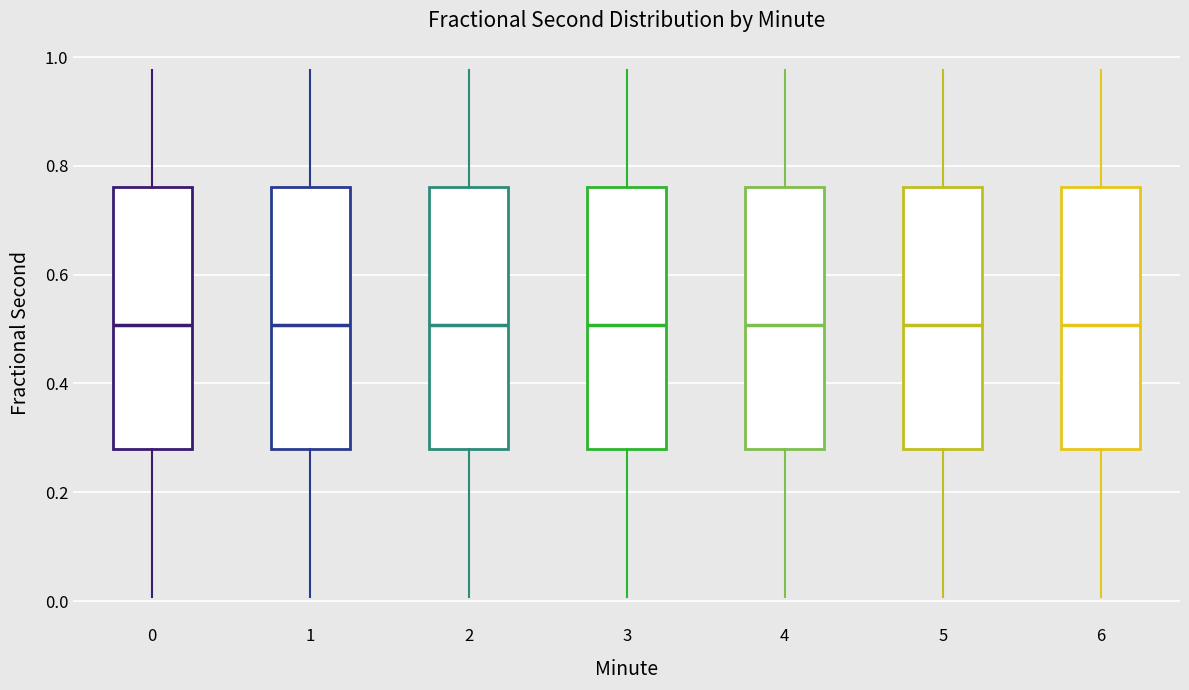

Reading left to right, transcribe this box plot: for each box, give where its median line is, the range the box spans, and where its two whiskers end, as read against the y-axis. The values are not printed on the chart, so give them approximately, as read against the axis.

0: median 0.50, box 0.28 to 0.76, whiskers 0.00 to 0.98
1: median 0.50, box 0.28 to 0.76, whiskers 0.00 to 0.98
2: median 0.50, box 0.28 to 0.76, whiskers 0.00 to 0.98
3: median 0.50, box 0.28 to 0.76, whiskers 0.00 to 0.98
4: median 0.50, box 0.28 to 0.76, whiskers 0.00 to 0.98
5: median 0.50, box 0.28 to 0.76, whiskers 0.00 to 0.98
6: median 0.50, box 0.28 to 0.76, whiskers 0.00 to 0.98